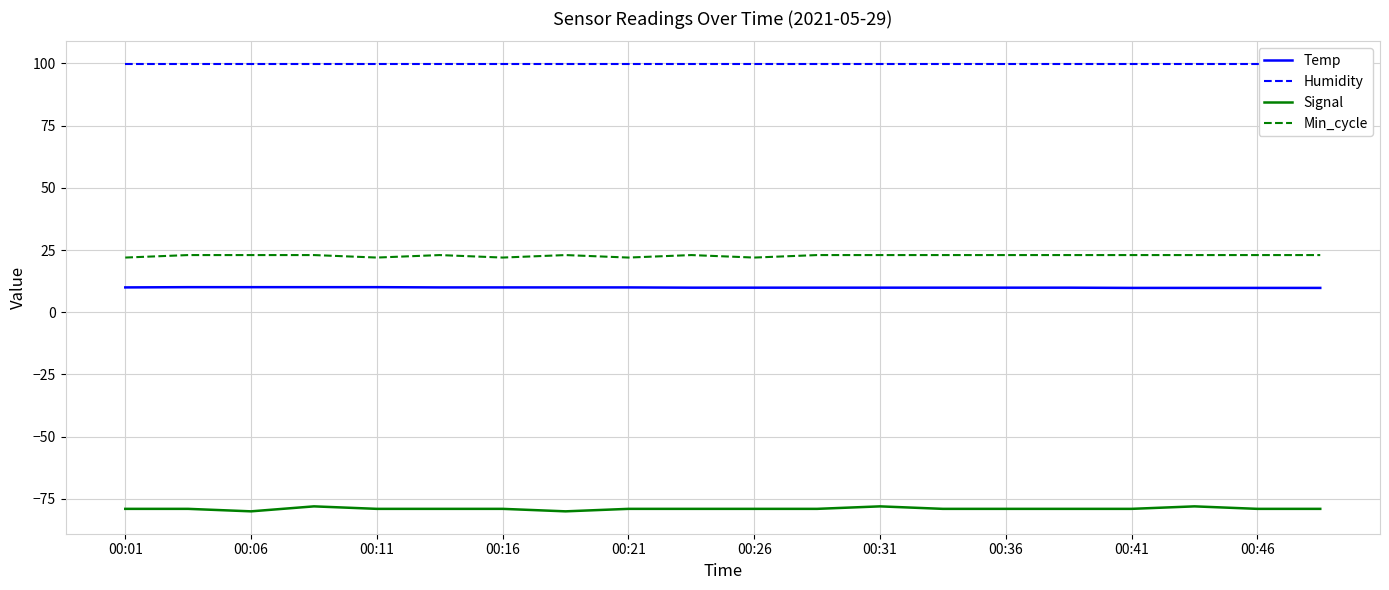

Is it true that Signal equals -79.0 at 00:26?

True